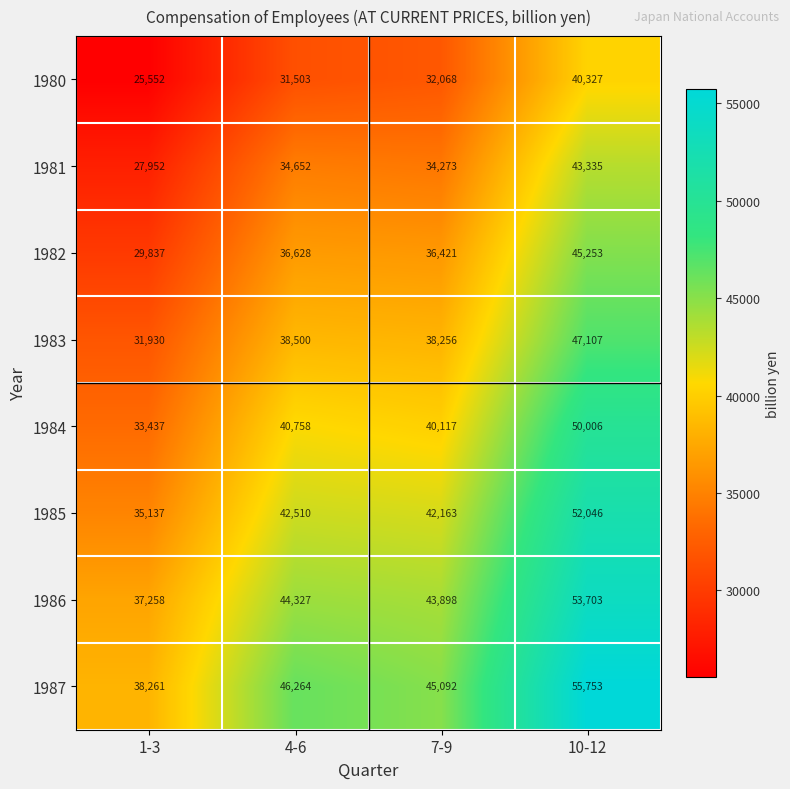

Which series has the largest range (max minus min)?

1987